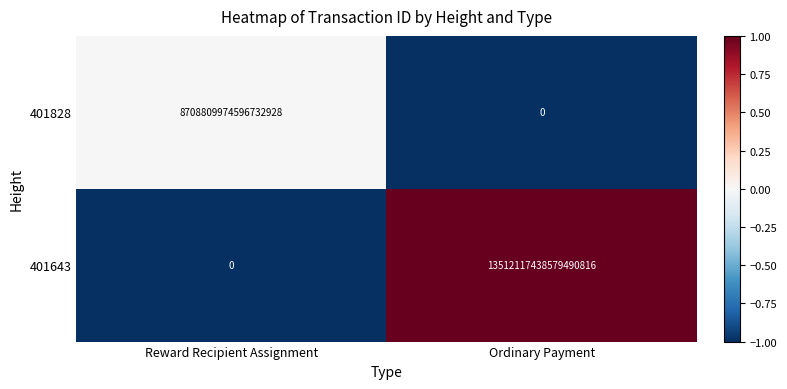

Rank the categories by 401643 value from lowest to highest.

Reward Recipient Assignment, Ordinary Payment